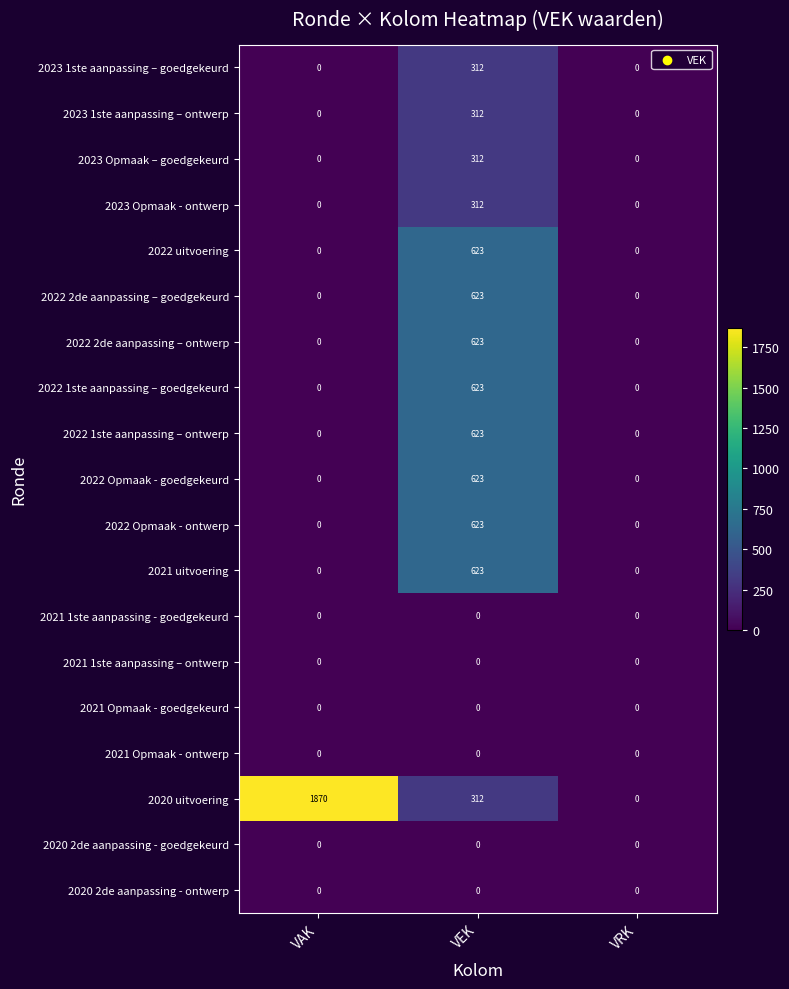

Which series has the widest spread of values?

2020 uitvoering